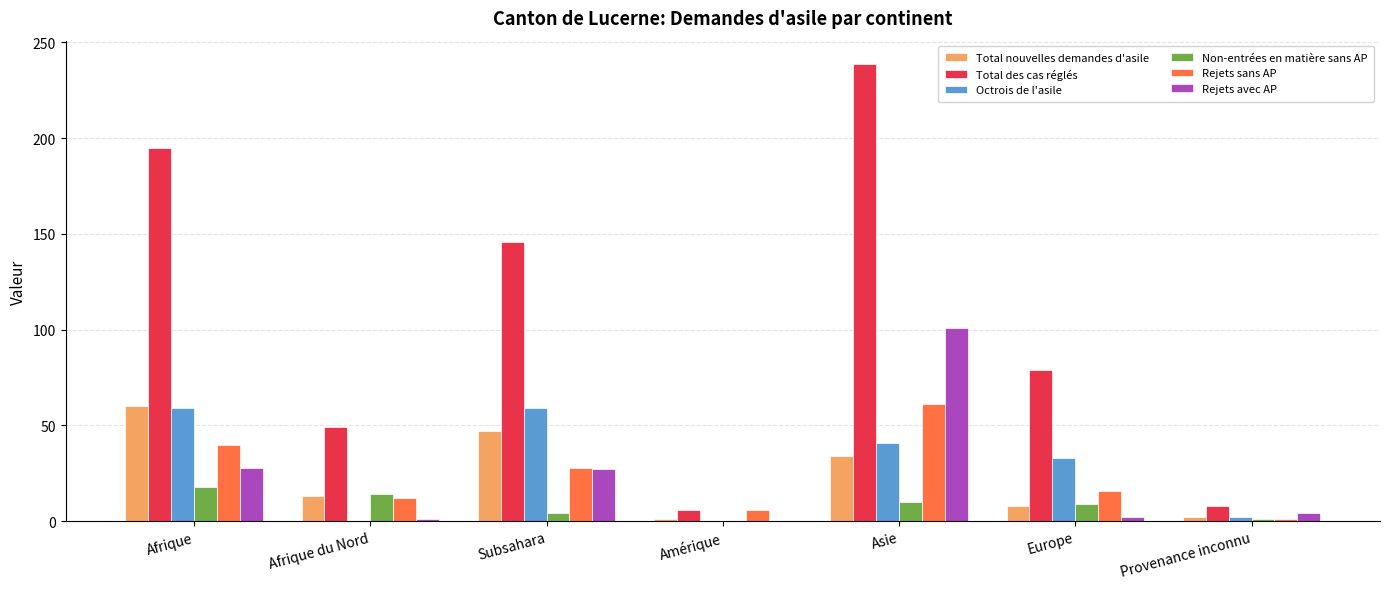

Is the value of Rejets avec AP at Europe greater than the value of Rejets sans AP at Afrique du Nord?

No